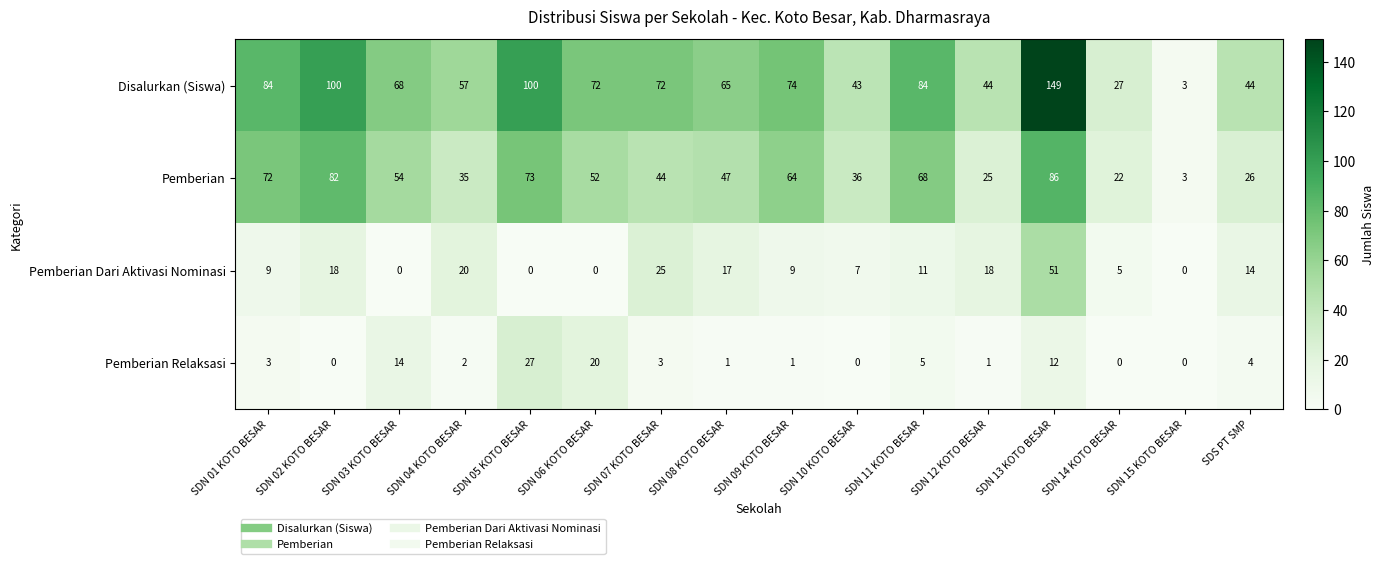

What is the spread (max minus min) of values at SDN 15 KOTO BESAR?

3